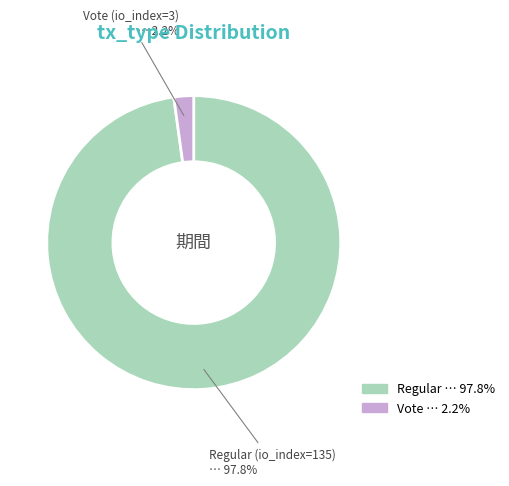

Is there a majority slice in this chart?

Yes